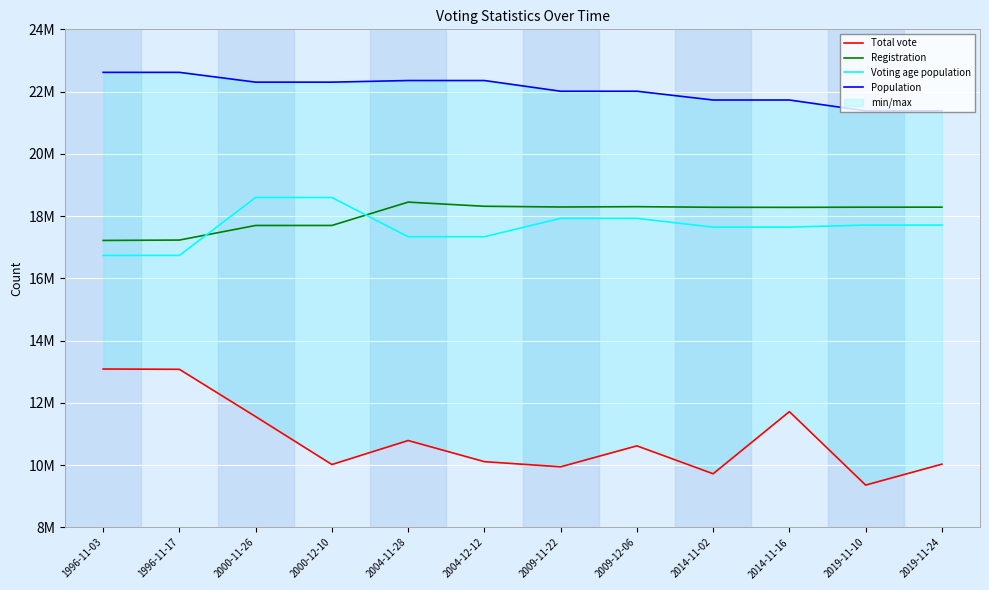

What is the total value across all series at 1996-11-17?

69664857